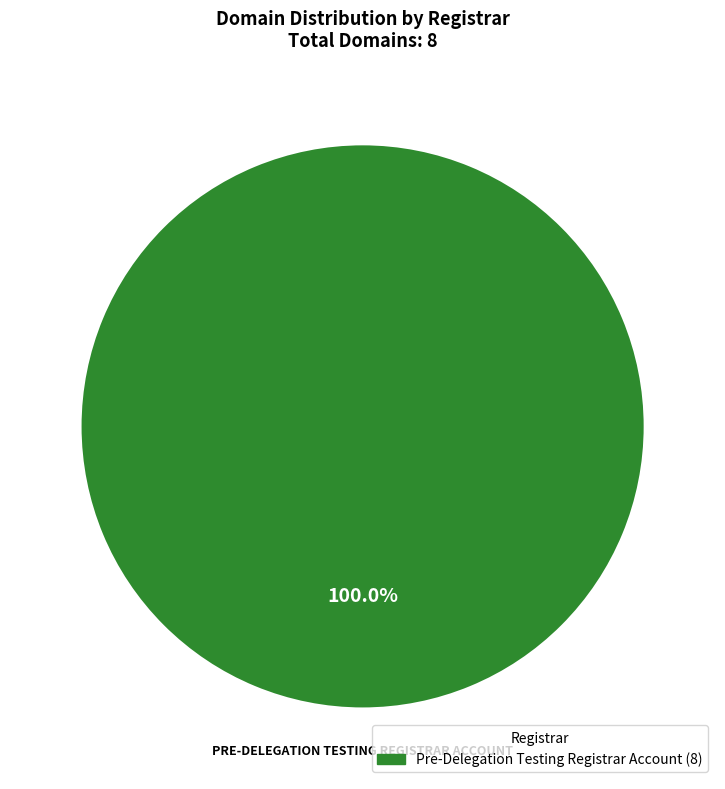

How many segments does this pie chart have?

1